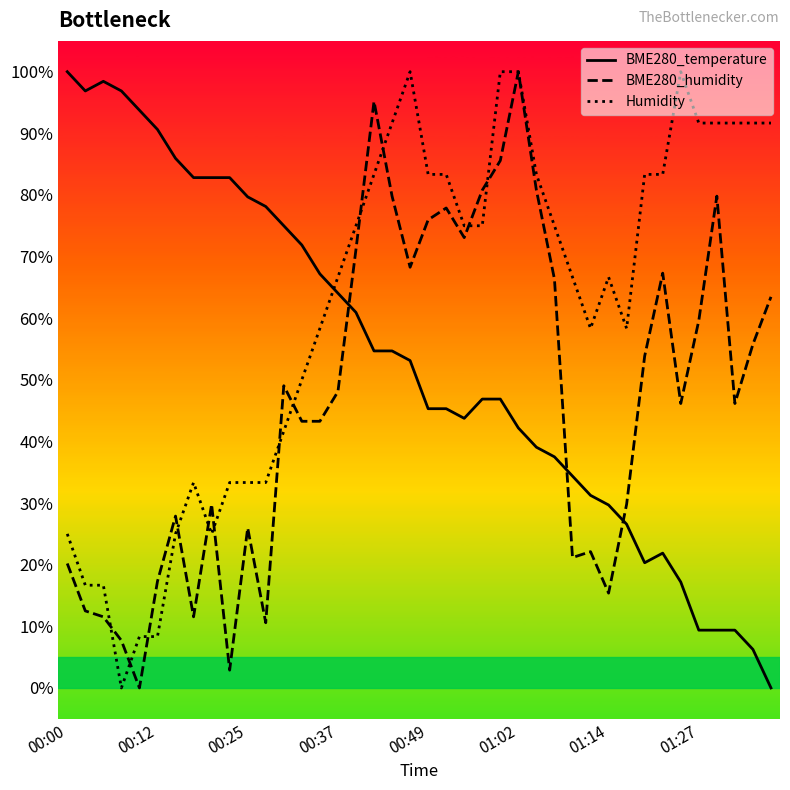

Rank the series by their average value, from lowest to highest.

BME280_humidity, BME280_temperature, Humidity